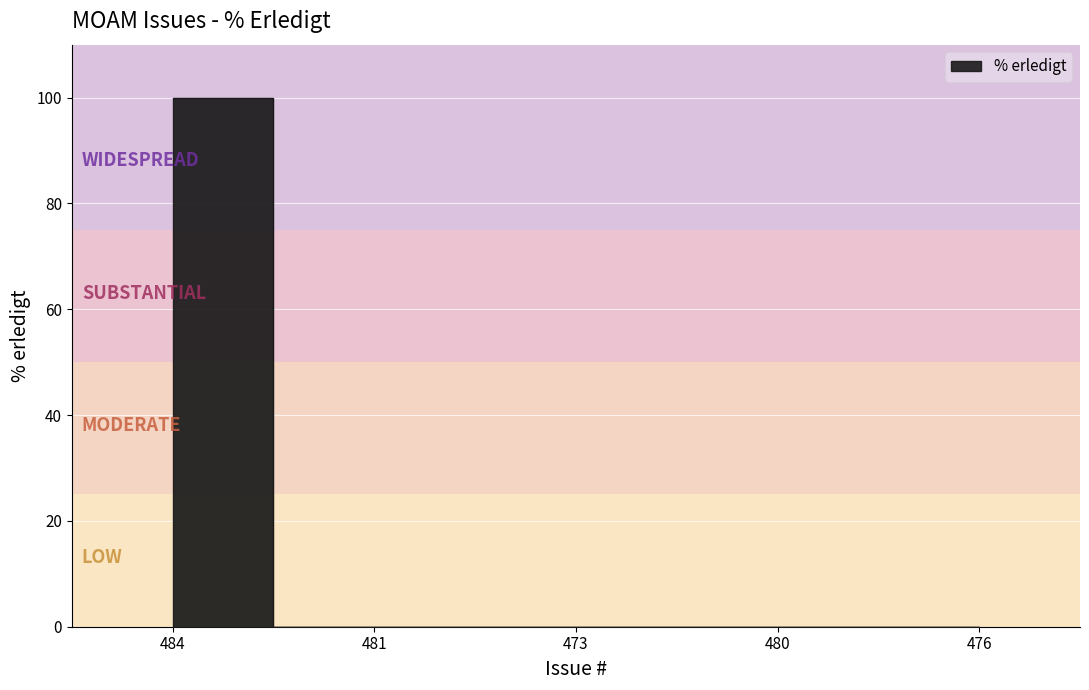

Between 476 and 473, which is larger?

476